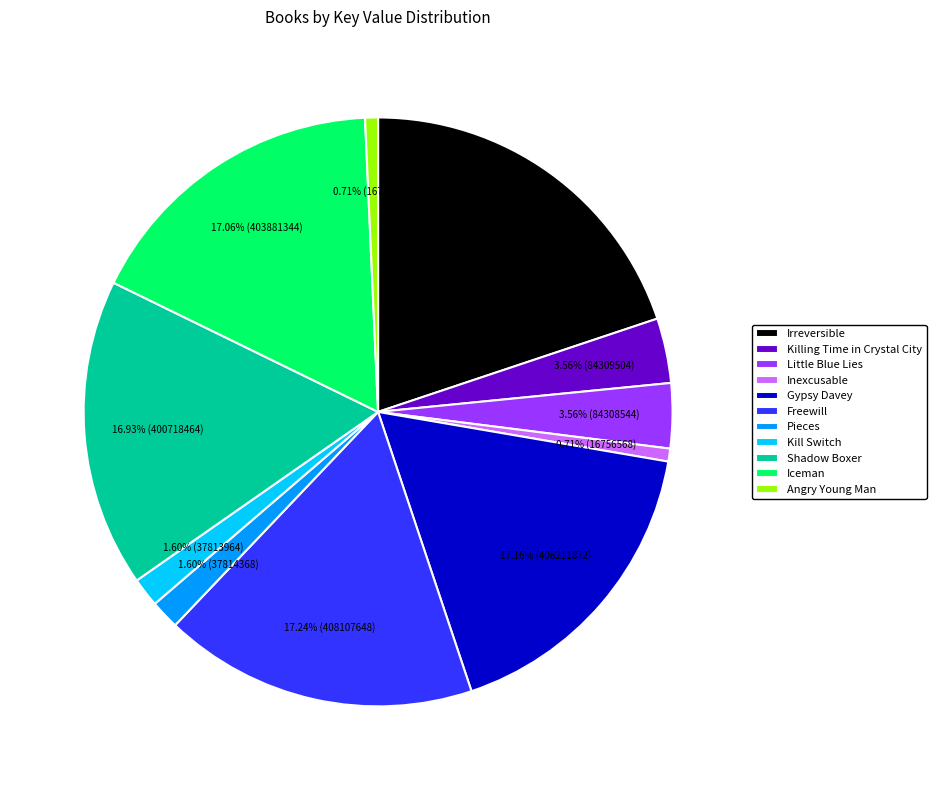

Do Angry Young Man and Gypsy Davey together represent more than half of the pie?

No